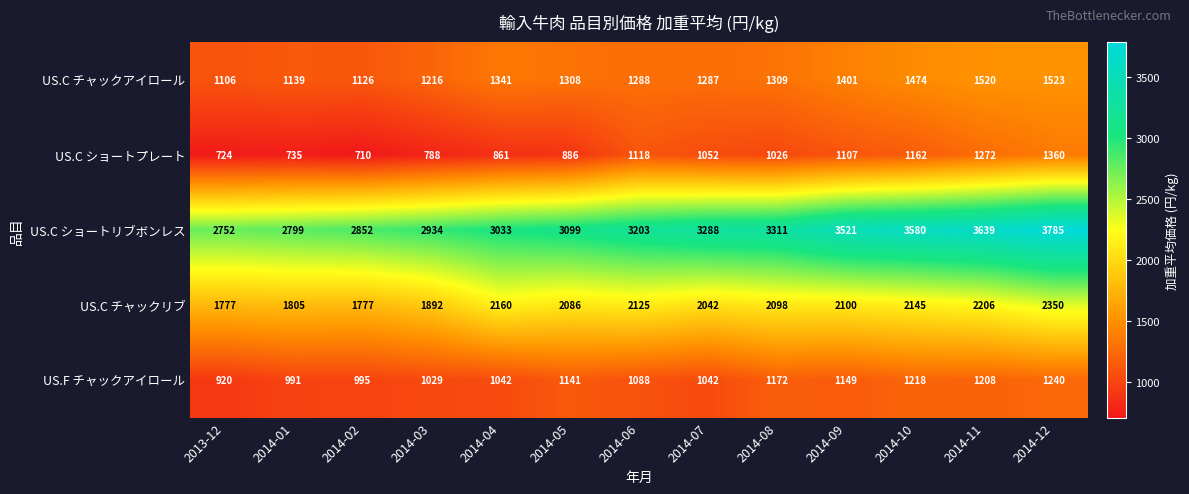

What is the smallest value displayed?

710